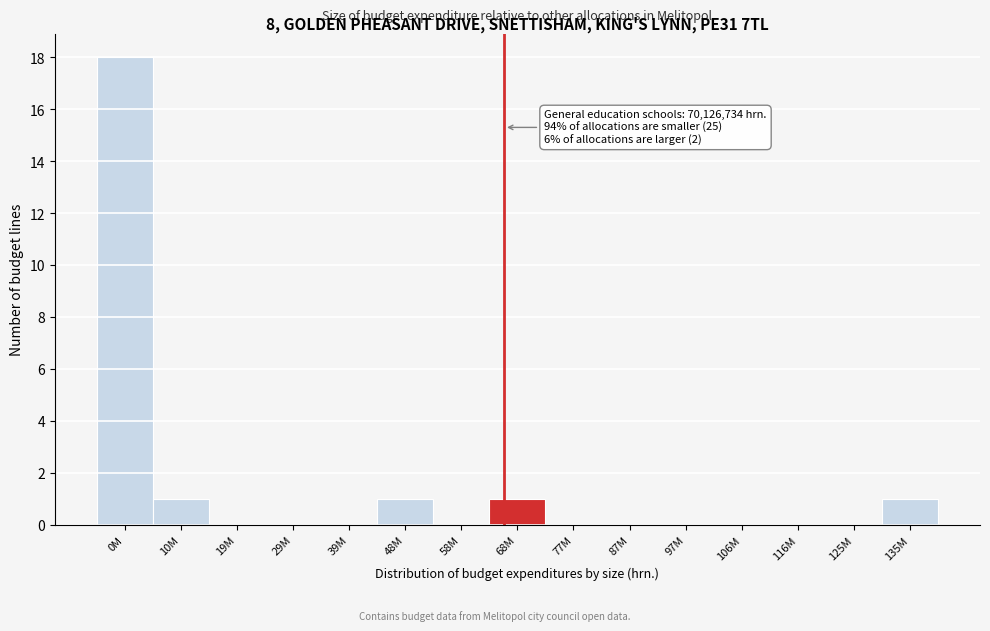

Reading left to right, what are all the values shown in this chart?

0M=18	10M=1	19M=0	29M=0	39M=0	48M=1	58M=0	68M=1	77M=0	87M=0	97M=0	106M=0	116M=0	125M=0	135M=1